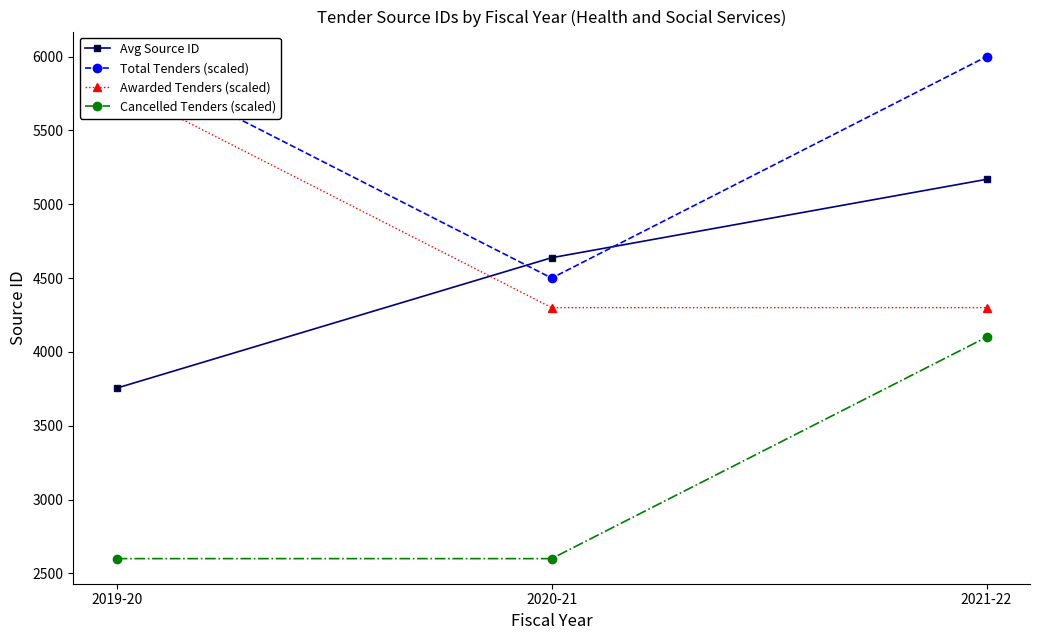

What is the difference between the maximum and minimum values in the Avg Source ID series?

1414